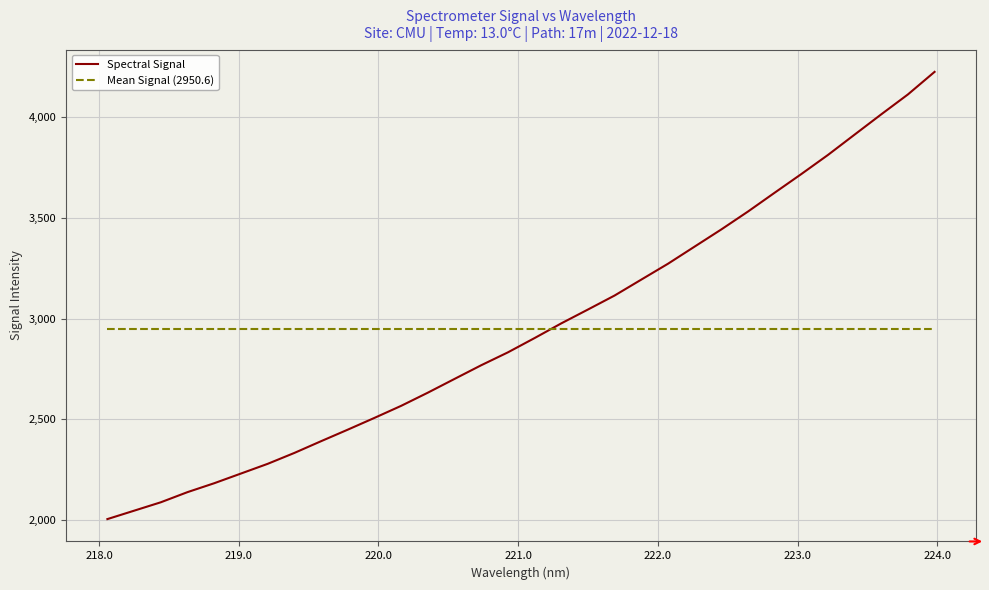

Which series ends up on top after the final intersection of Spectral Signal and Mean Signal (2950.6)?

Spectral Signal